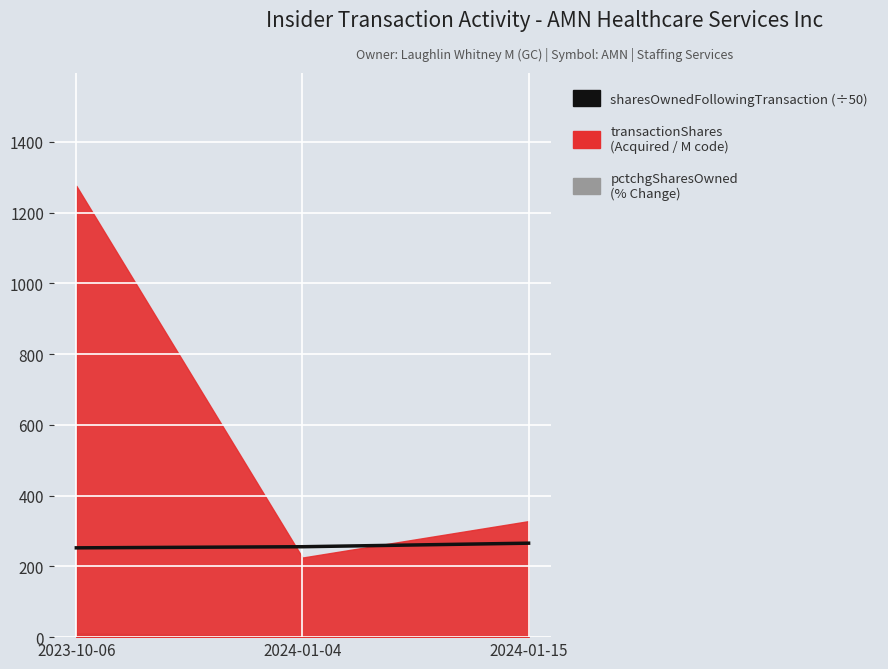

Reading left to right, extract all data points from this chart.

252.5	255.6	265.7